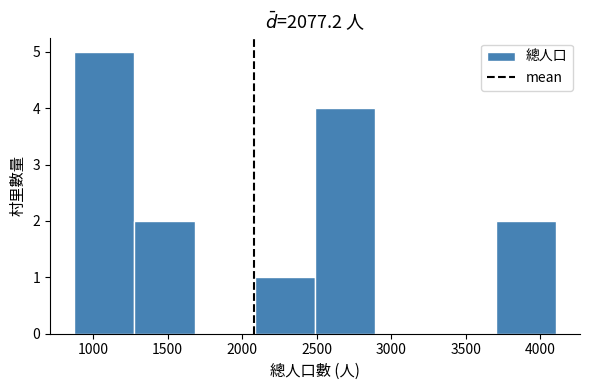

Reading left to right, list every bar in this chart as the range it spans on the x-axis followed by its height. Neither the bar edges nor the heights are printed on the chart, so give them approximately, as read against the axes.

850 to 1300: 5
1300 to 1700: 2
1700 to 2100: 0
2100 to 2500: 1
2500 to 2900: 4
2900 to 3300: 0
3300 to 3700: 0
3700 to 4100: 2